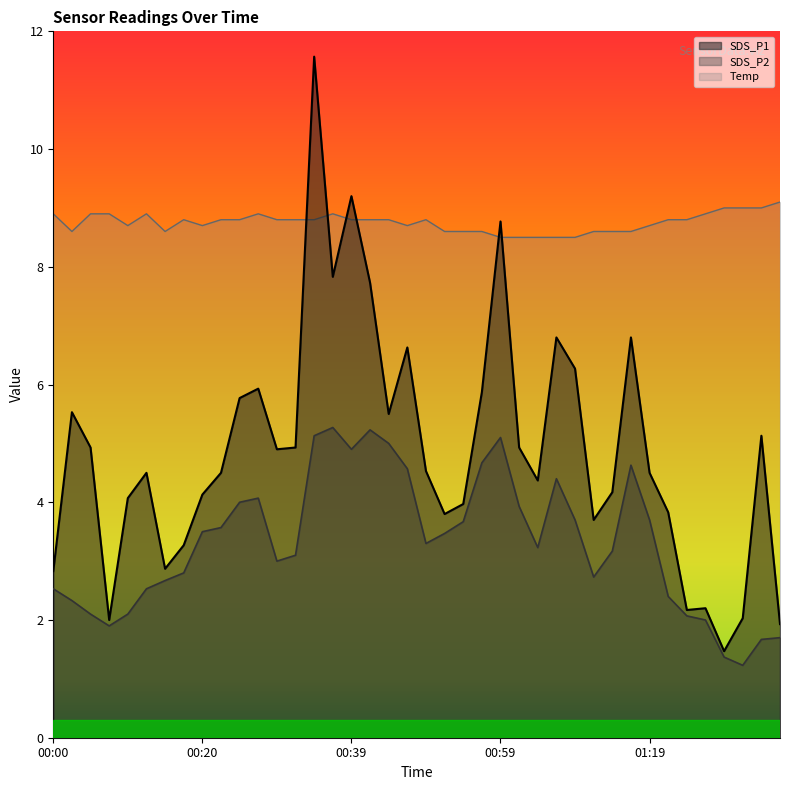

True or false: SDS_P1 has more than 0 interior local peaks.

True